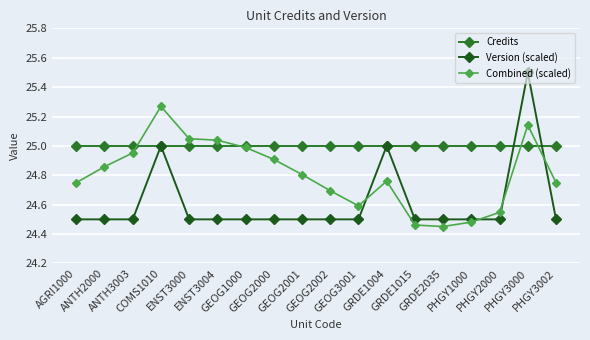

Is this an area chart (filled region under the line)?

No